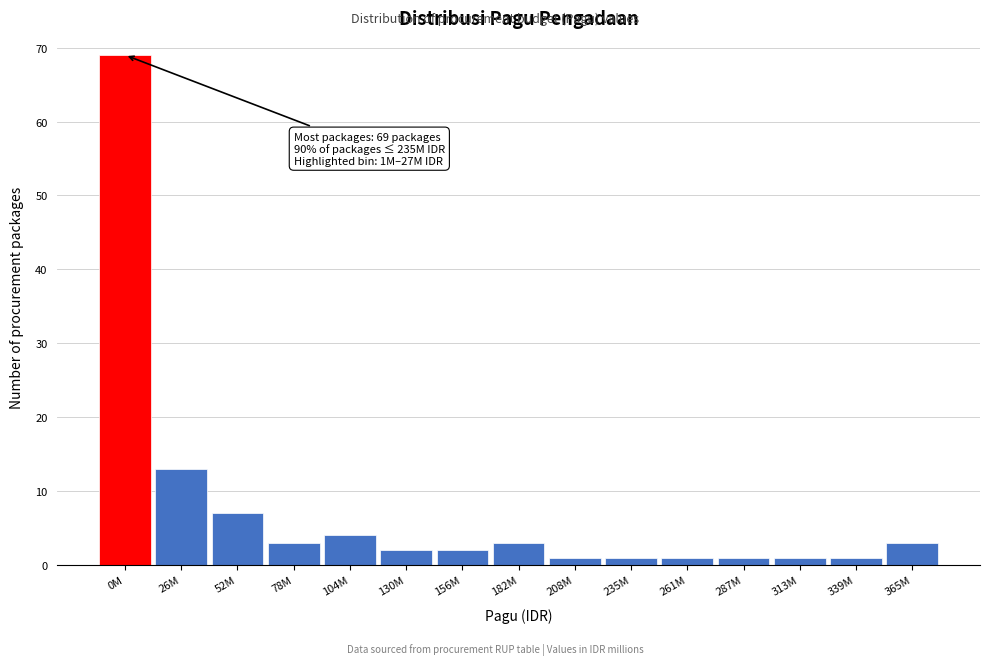

Reading left to right, what are all the values shown in this chart?

69	13	7	3	4	2	2	3	1	1	1	1	1	1	3